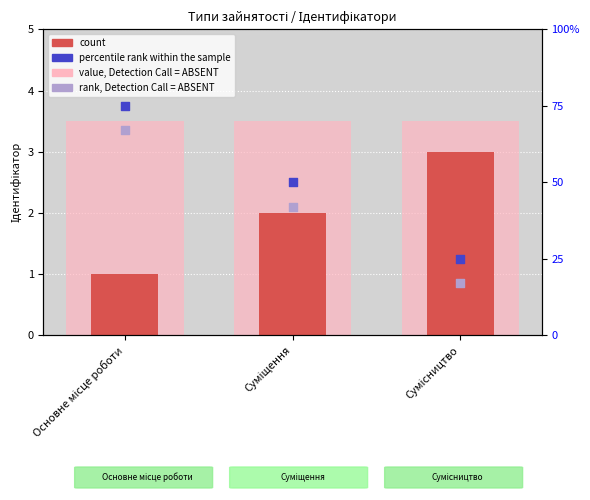

Which series reaches the maximum Y coordinate?

percentile rank within the sample